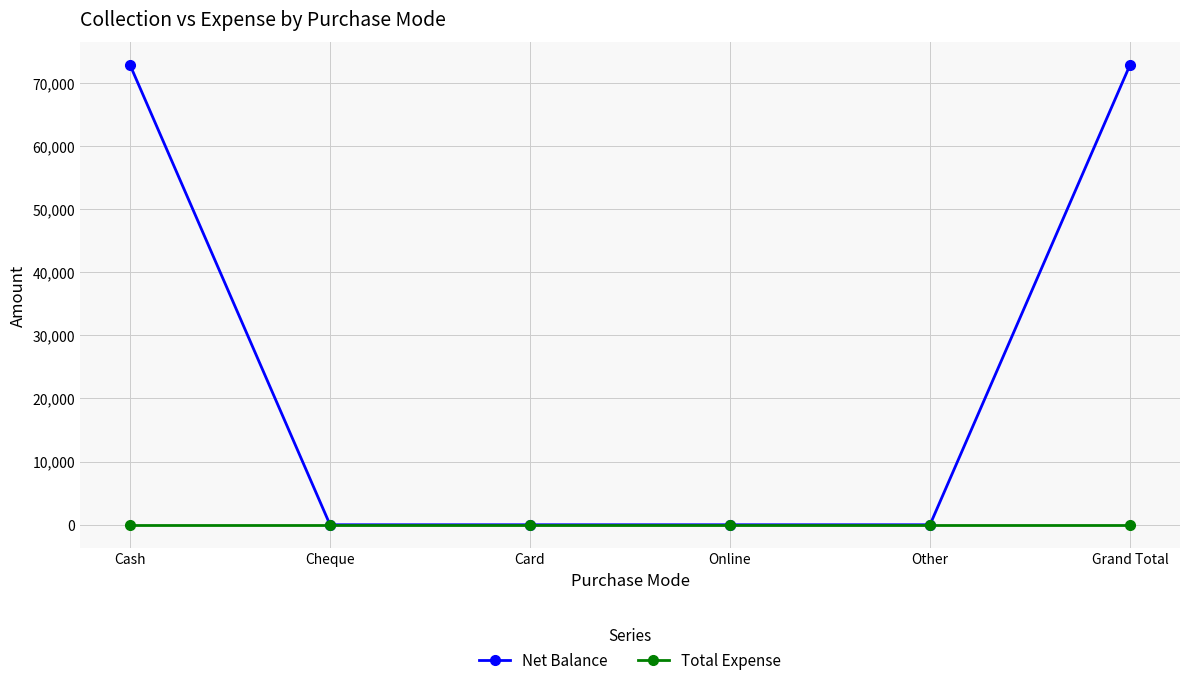

The Total Expense series shows 0 at Cash. True or false?

True